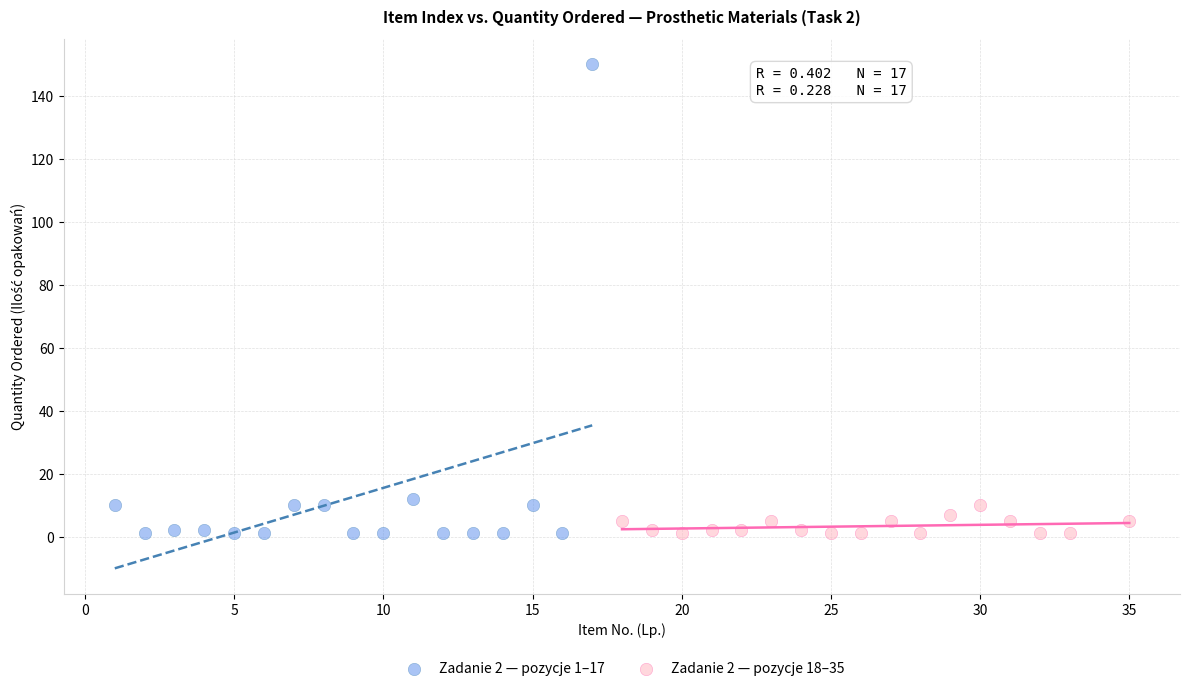

Which series has the largest Y range (max minus min)?

Zadanie 2 — pozycje 1–17